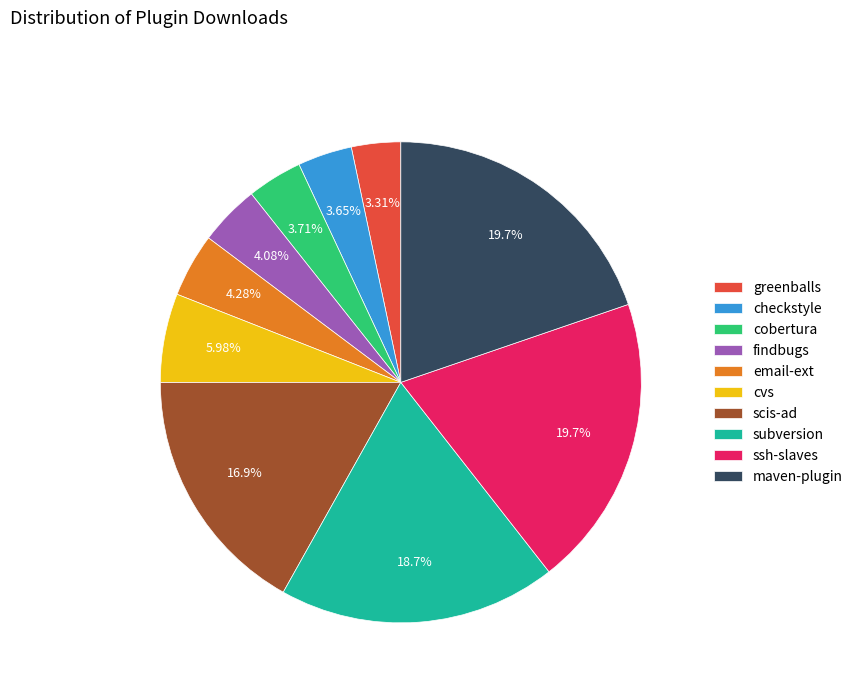

Count the number of slices in the pie.

10